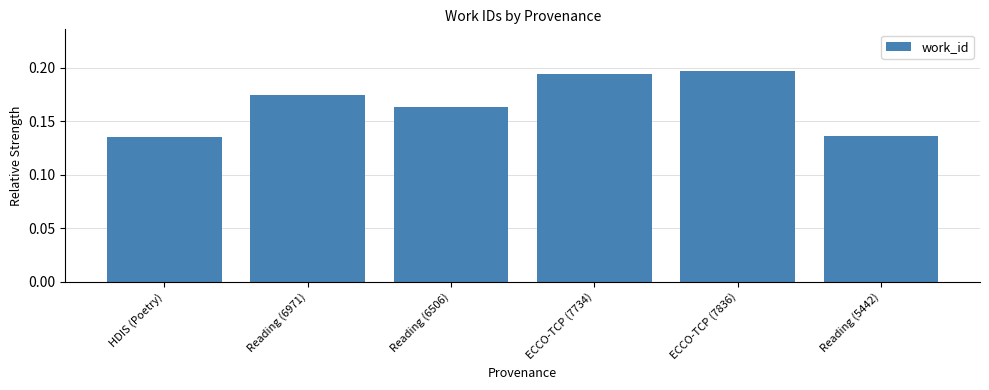

Count the values in the range 0 to 1.

6